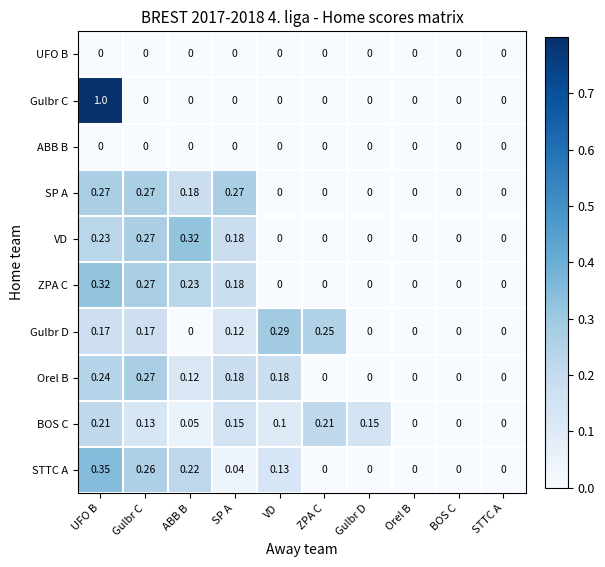

How many positive values does the Orel B series have?

5